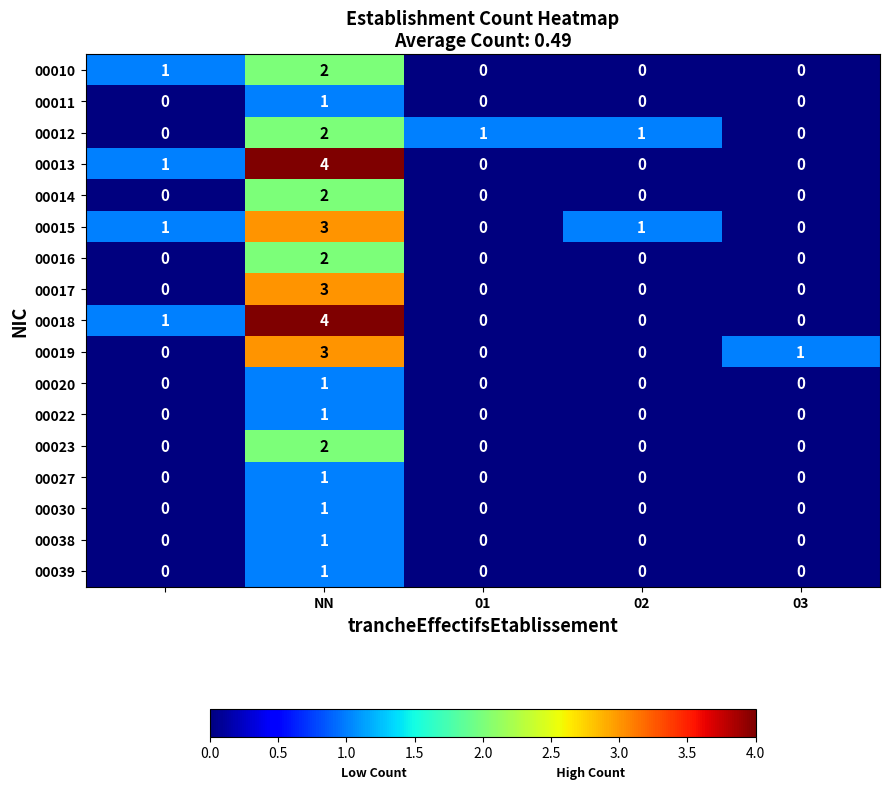

Count the 00027 values in the range 0 to 1.

5